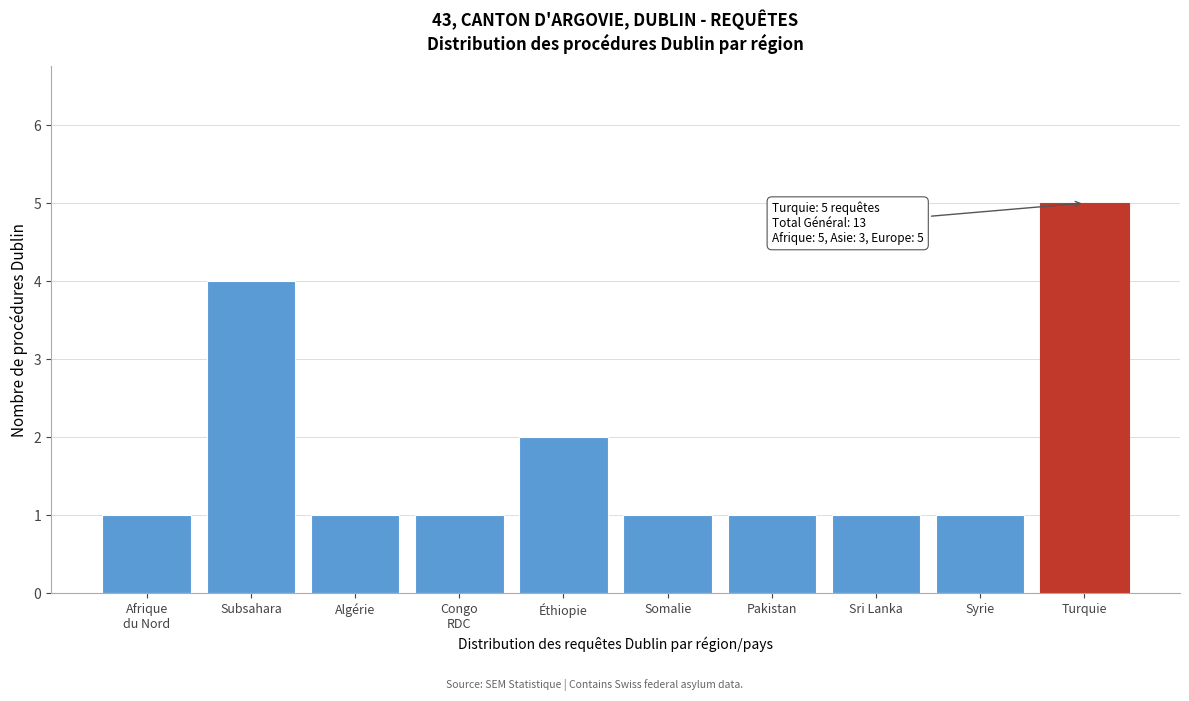

Reading right to left, transcribe all the data shown in this chart.

5	1	1	1	1	2	1	1	4	1